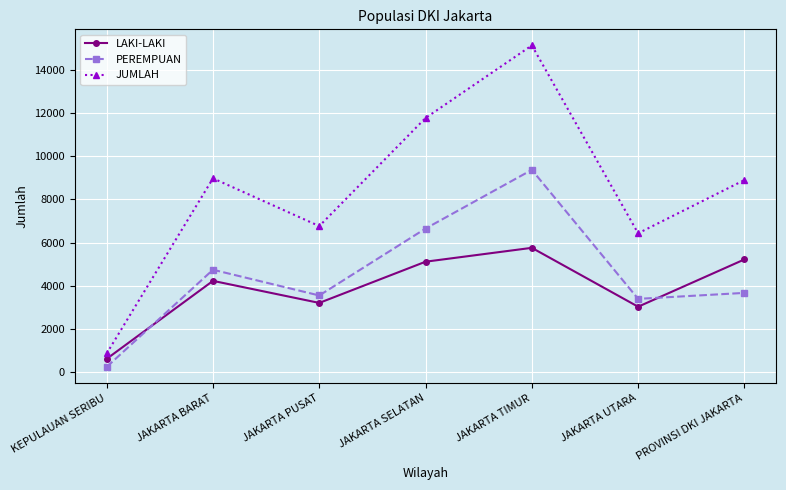

Is the value of JUMLAH at JAKARTA UTARA greater than the value of PEREMPUAN at KEPULAUAN SERIBU?

Yes